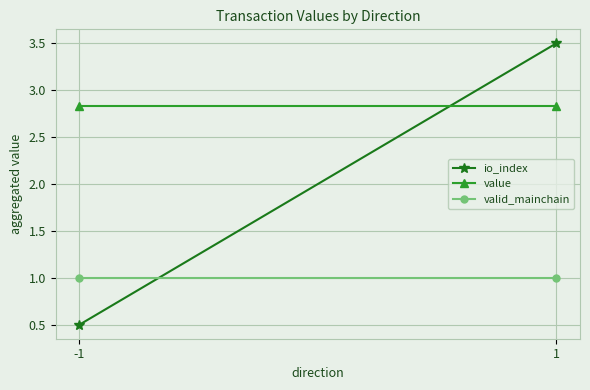

At which label is valid_mainchain closest to 1?

-1